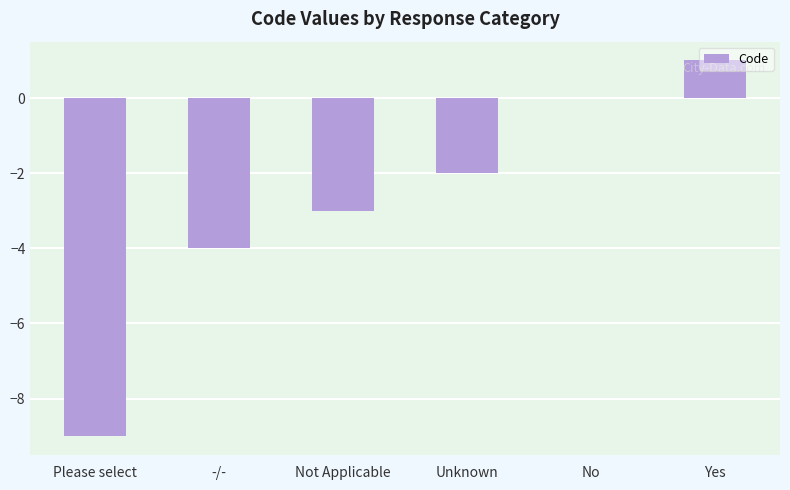

True or false: the data shows -14 at Please select.

False